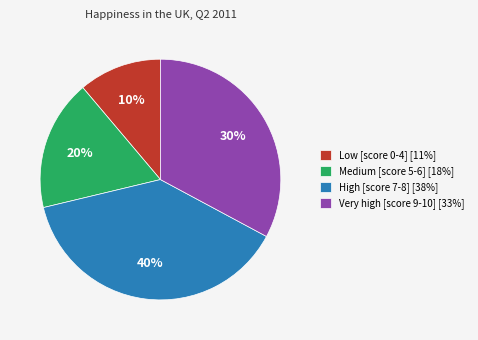

What is the smallest slice in the pie chart?

Low level of happiness (score 0 to 4)